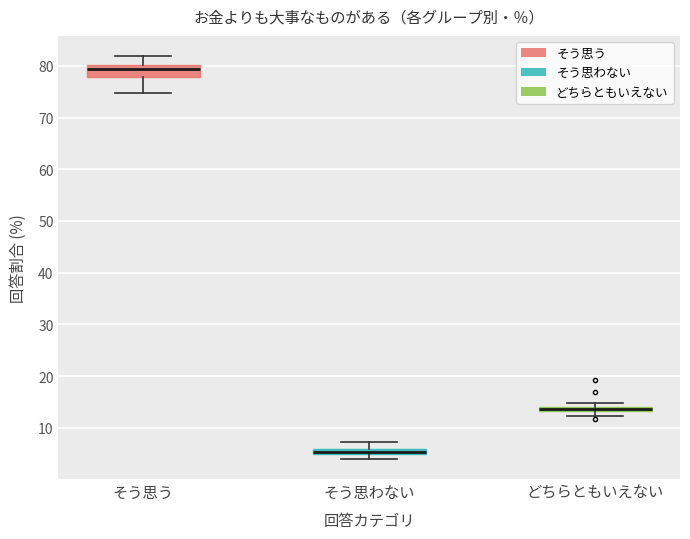

Which box's median line is the highest?

そう思う